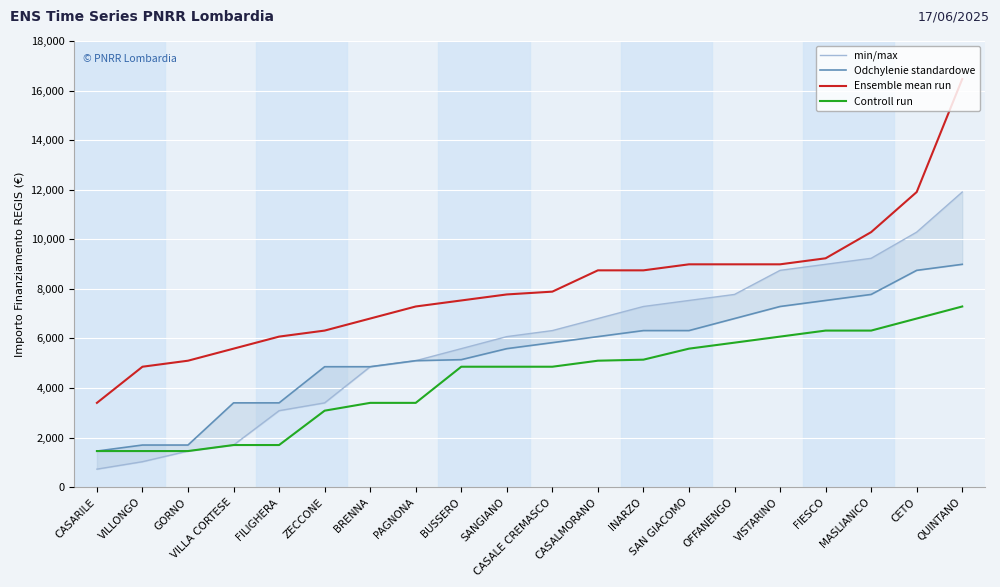

Reading right to left, list all the values displayed in this chart.

min/max: 11907	10290	9234	8991	8748	7776	7533	7290	6804	6318	6075	5589	5103	4860	3402	3087	1701	1458	1029	729
Odchylenie standardowe: 8991	8748	7776	7533	7290	6804	6318	6318	6075	5831	5589	5145	5103	4860	4860	3402	3402	1701	1701	1458
Ensemble mean run: 16464	11907	10290	9234	8991	8991	8991	8748	8748	7889	7776	7533	7290	6804	6318	6075	5589	5103	4860	3402
Controll run: 7290	6804	6318	6318	6075	5831	5589	5145	5103	4860	4860	4860	3402	3402	3087	1701	1701	1458	1458	1458